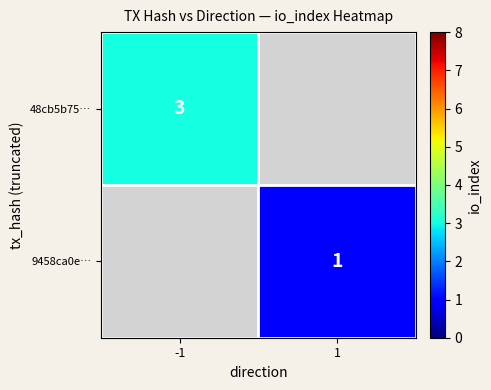

The value of 9458ca0e… at 1 is 1. True or false?

True